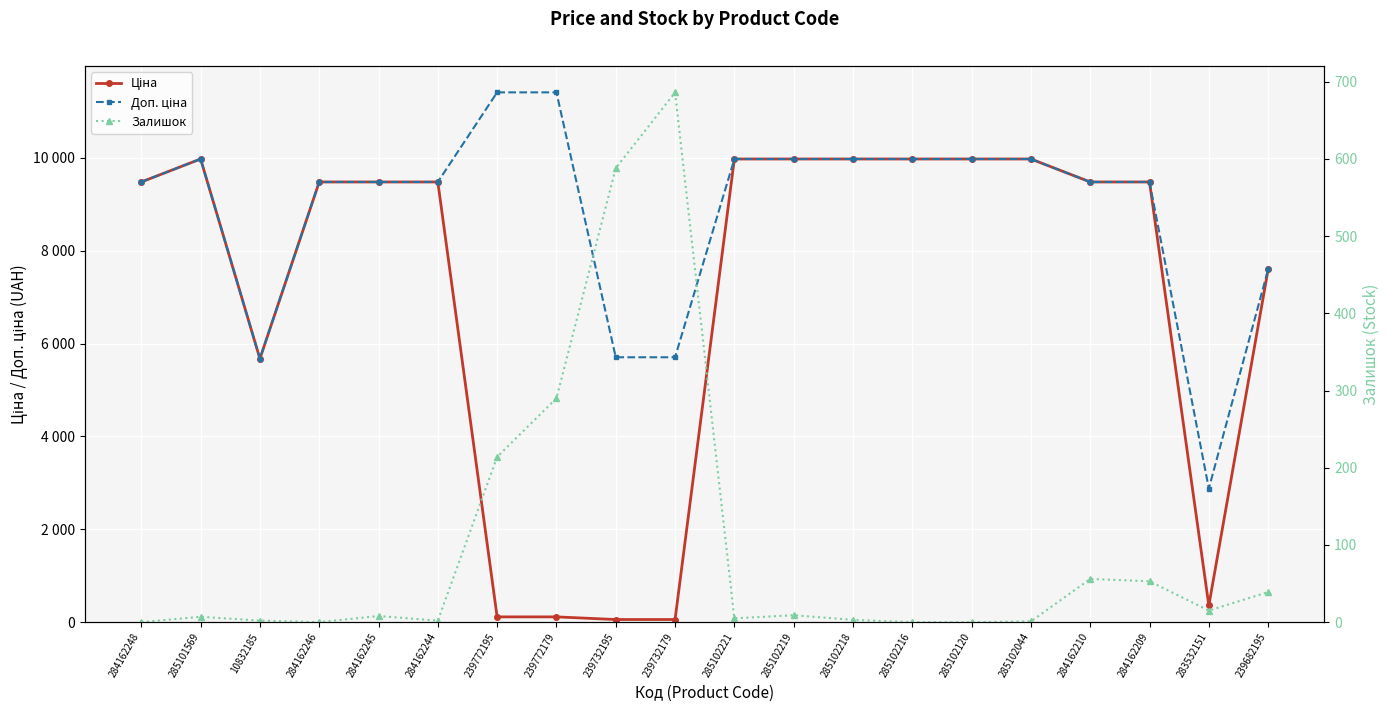

True or false: Ціна and Доп. ціна cross at least once.

False